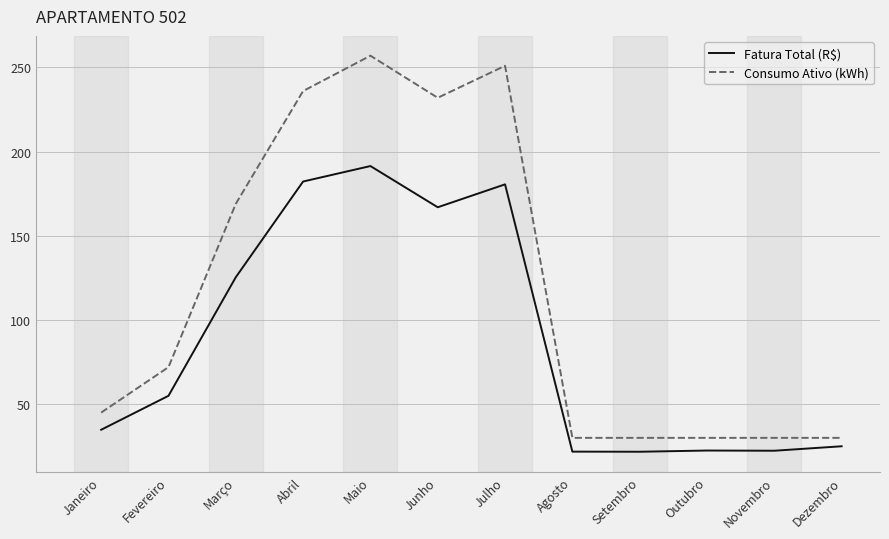

What is the difference between the highest and lowest values at Agosto?

8.2